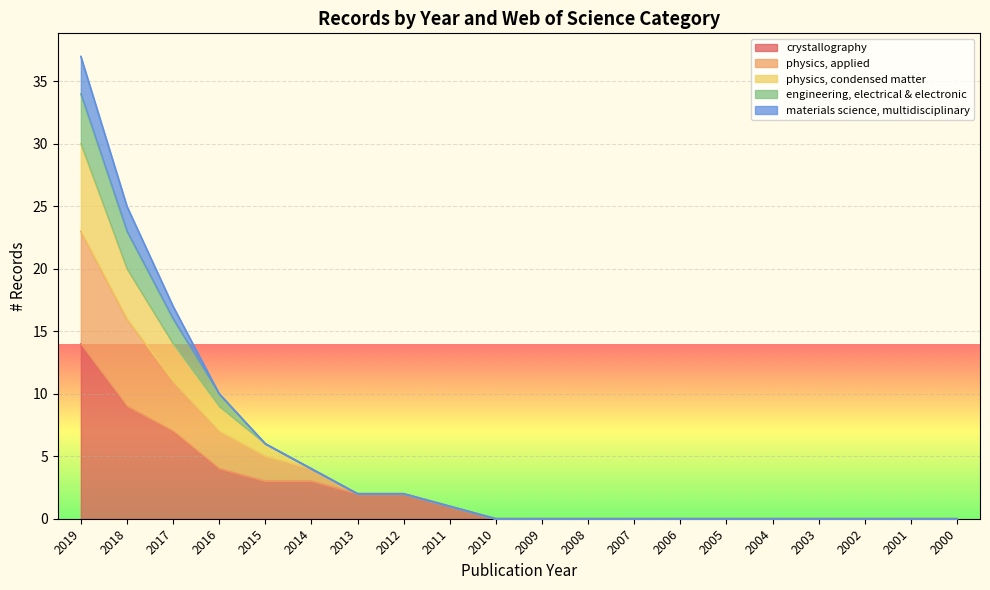

How many values in the crystallography series exceed 0?

9